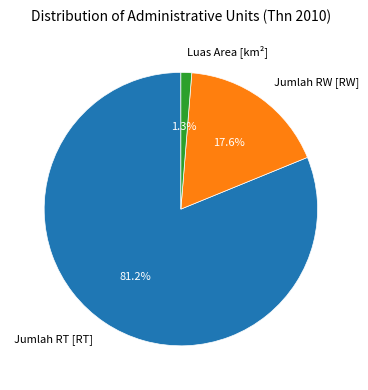

To the nearest percent, what percentage of the pie is Jumlah RW [RW]?

18%